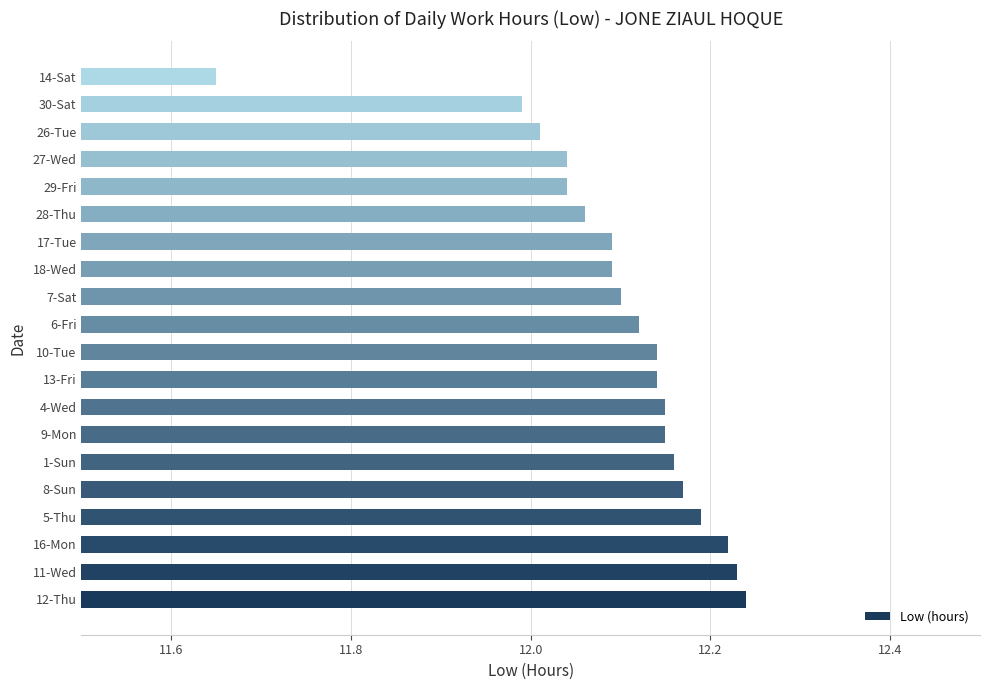

Which has a higher value, 9-Mon or 28-Thu?

9-Mon